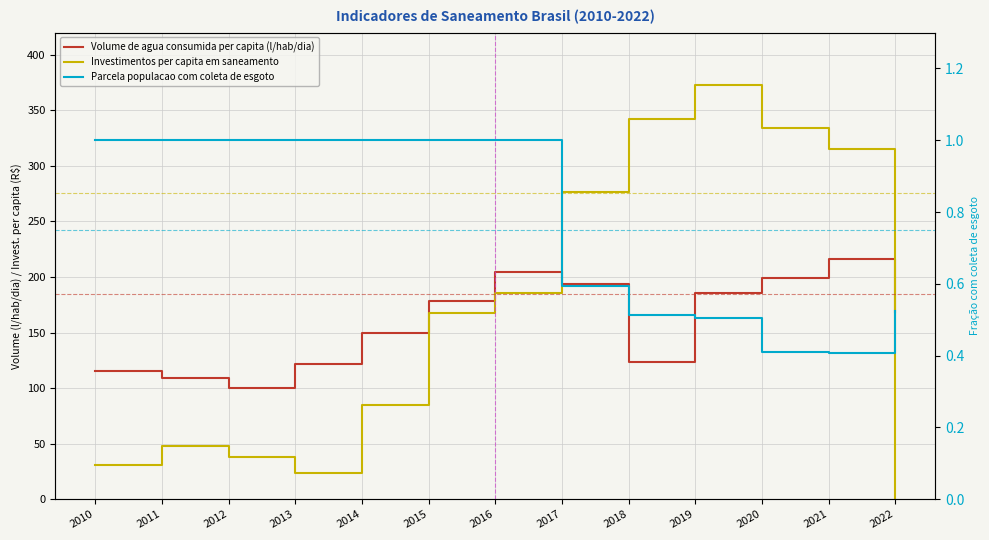

What is the total value across all series at 2022?

168.8